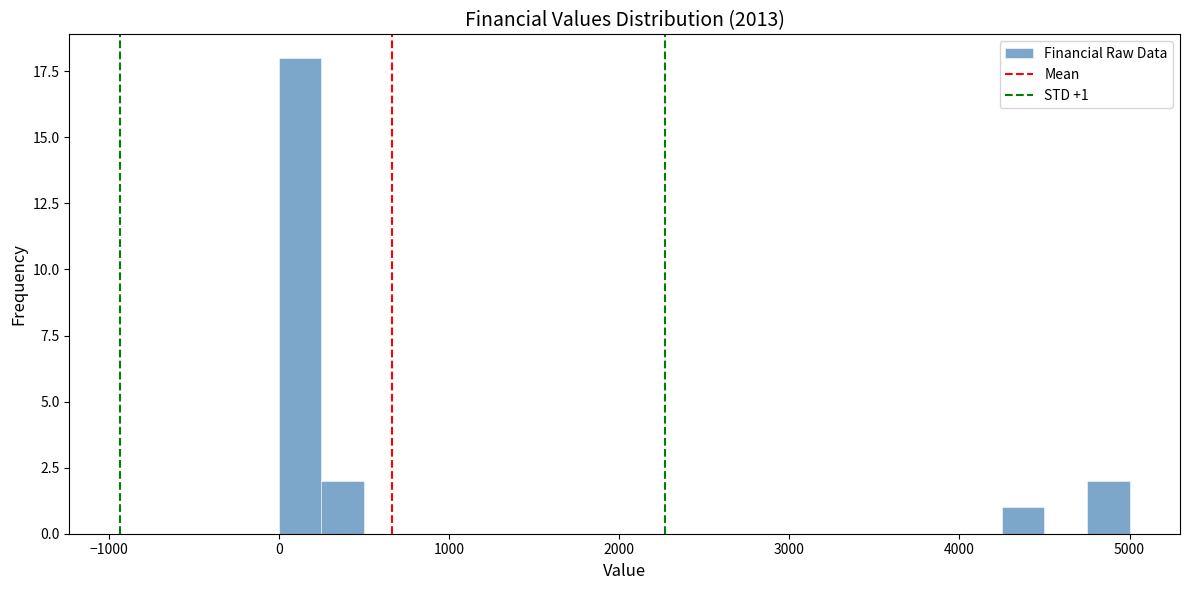

Read against the x-axis, roughly where is the centre of the tallest bar?

100